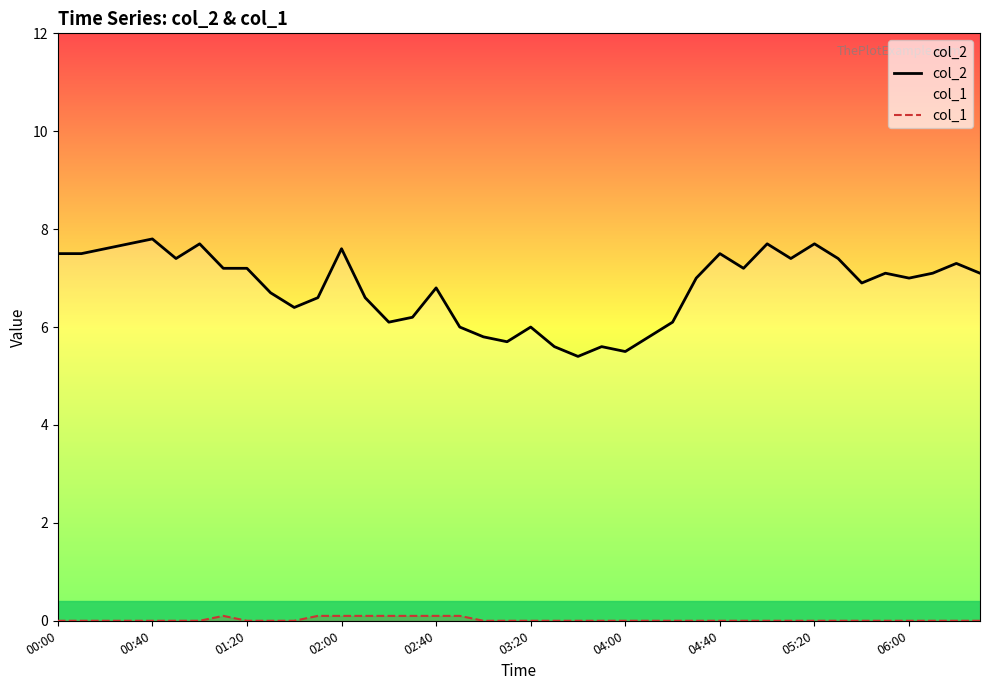

True or false: col_2 and col_1 cross at least once.

False